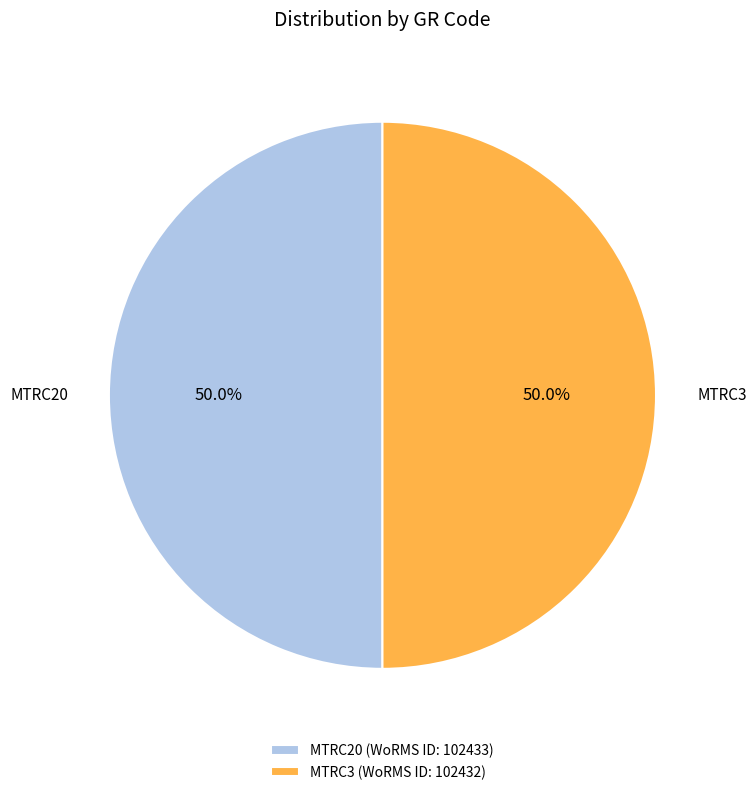

Combined, do MTRC20 and MTRC3 account for over 50%?

Yes